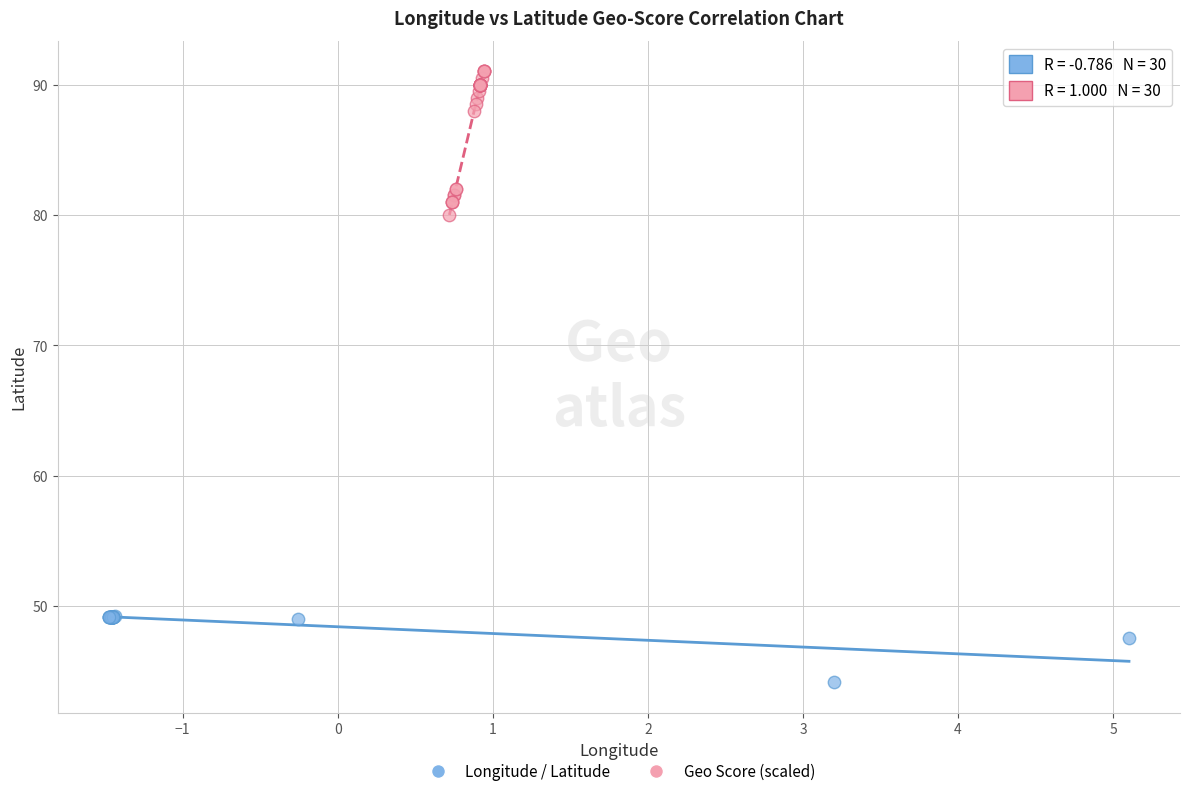

Which series reaches the minimum Y coordinate?

Longitude / Latitude